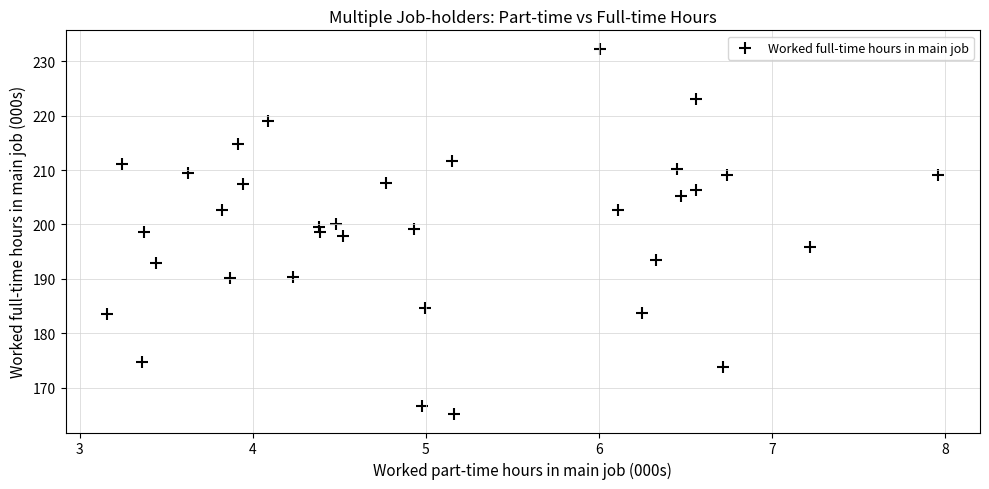

What is the range of Y values (max minus min)?

67.1